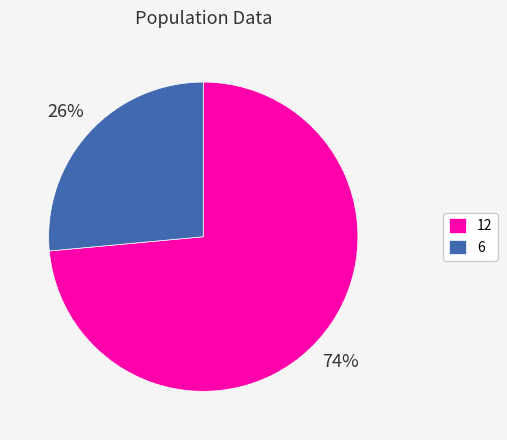

How many segments does this pie chart have?

2